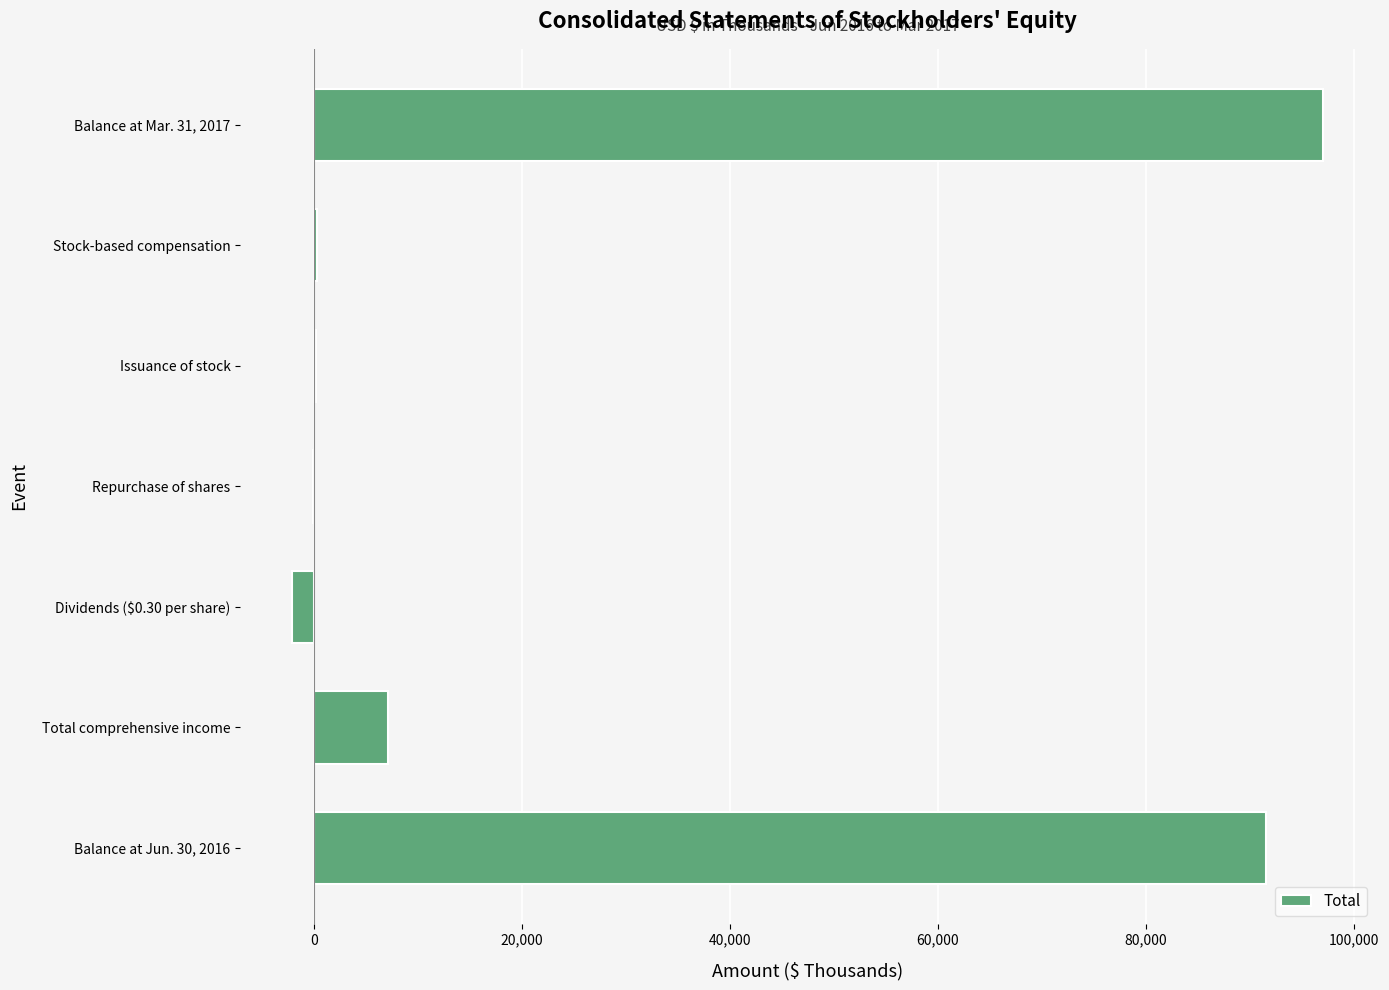

Which has a higher value, Repurchase of shares or Total comprehensive income?

Total comprehensive income